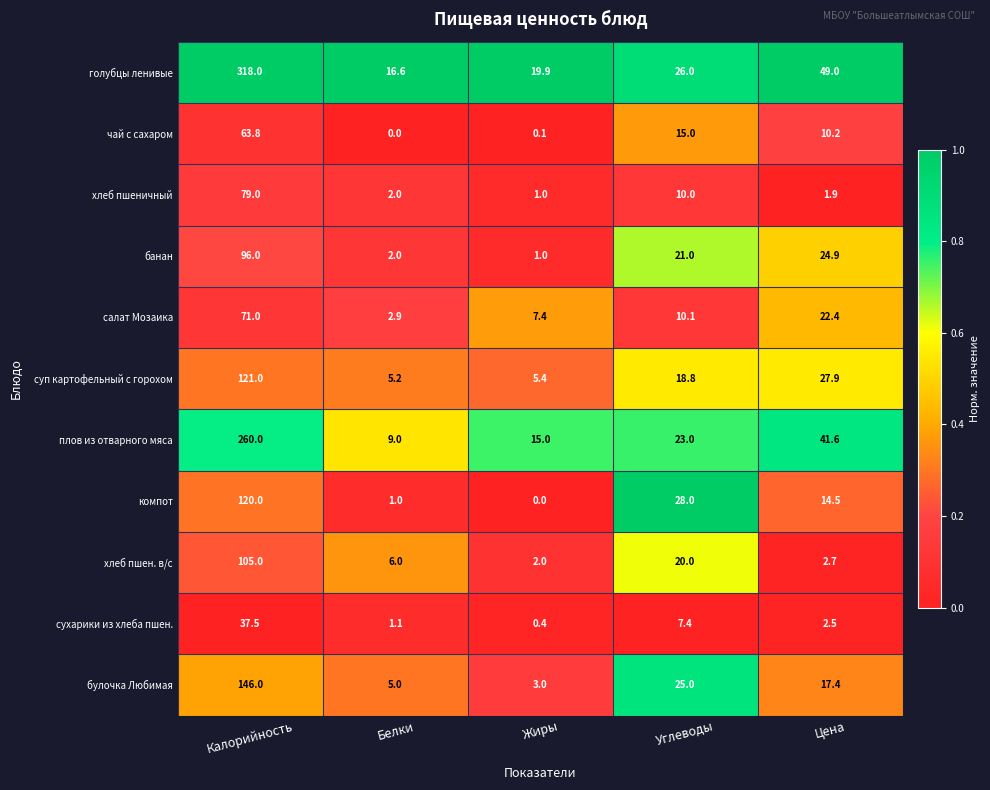

Which series has the widest spread of values?

голубцы ленивые